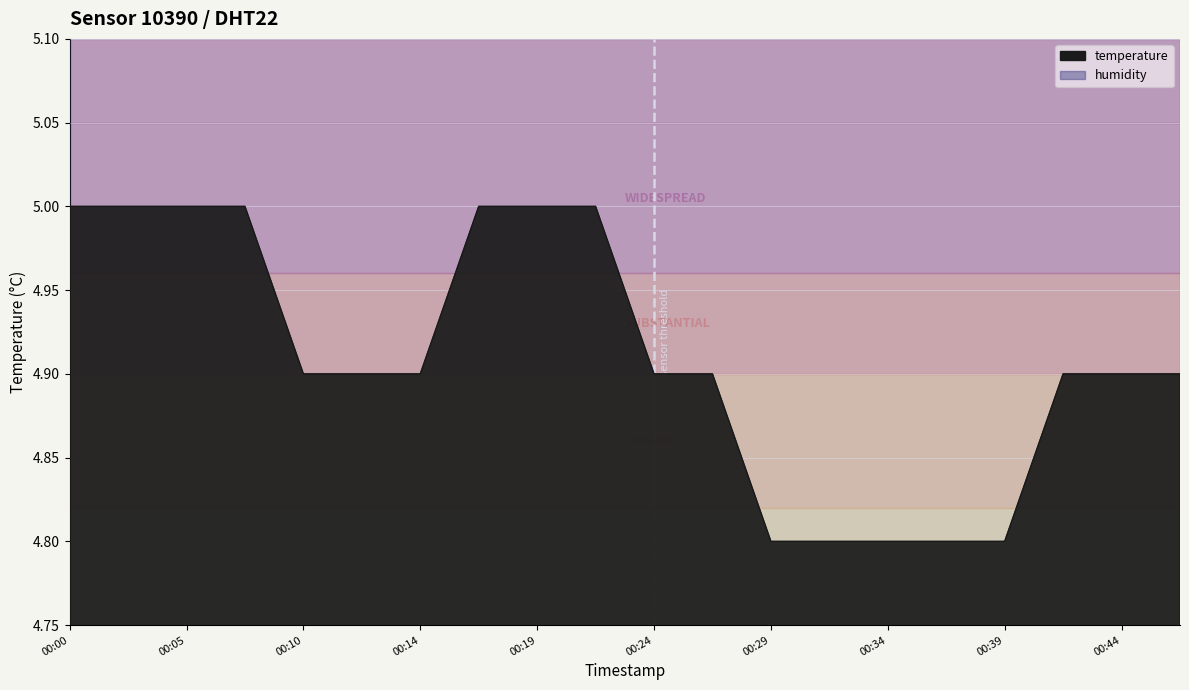

What is the difference between the maximum and minimum values?

0.2